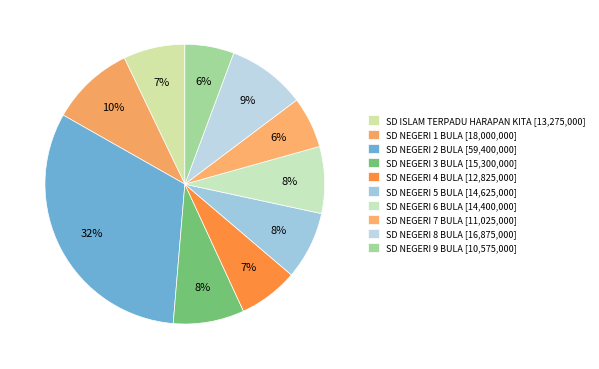

To the nearest percent, what is the difference between the largest and smallest slice percentages?

26%